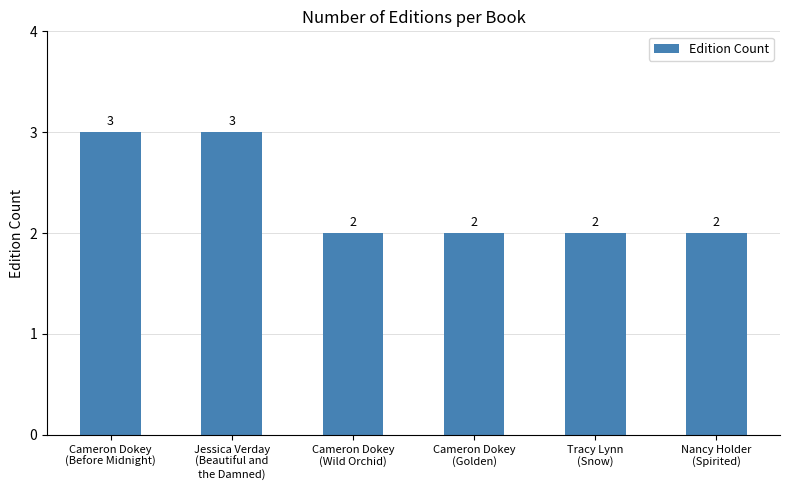

What is the greatest value displayed?

3